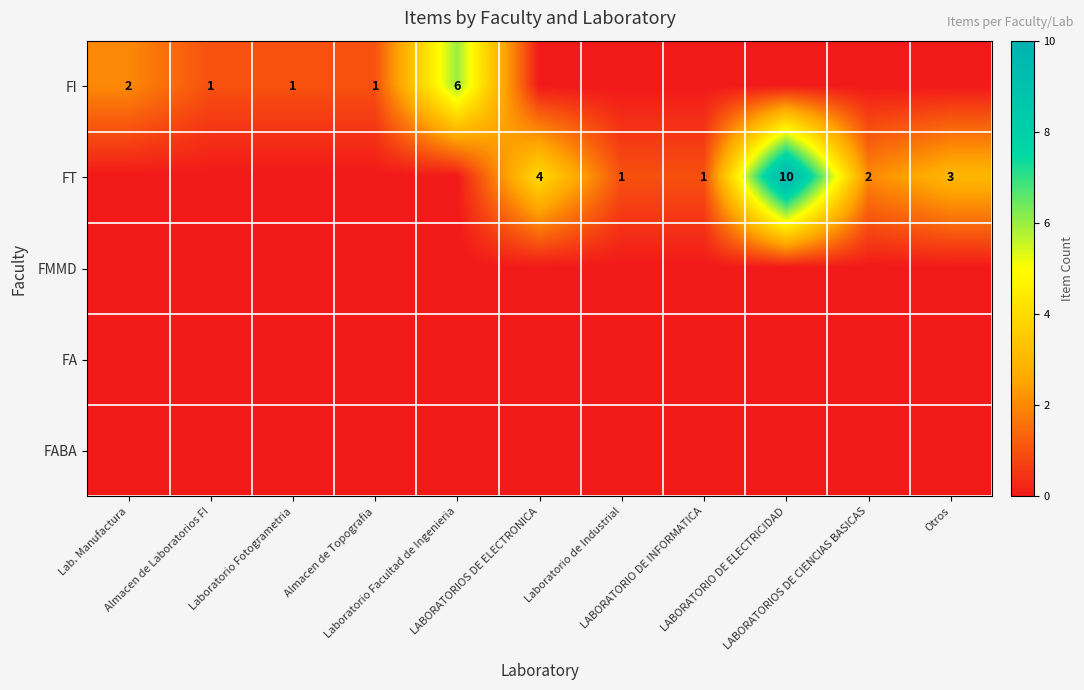

What is the average value of the FT series?

2